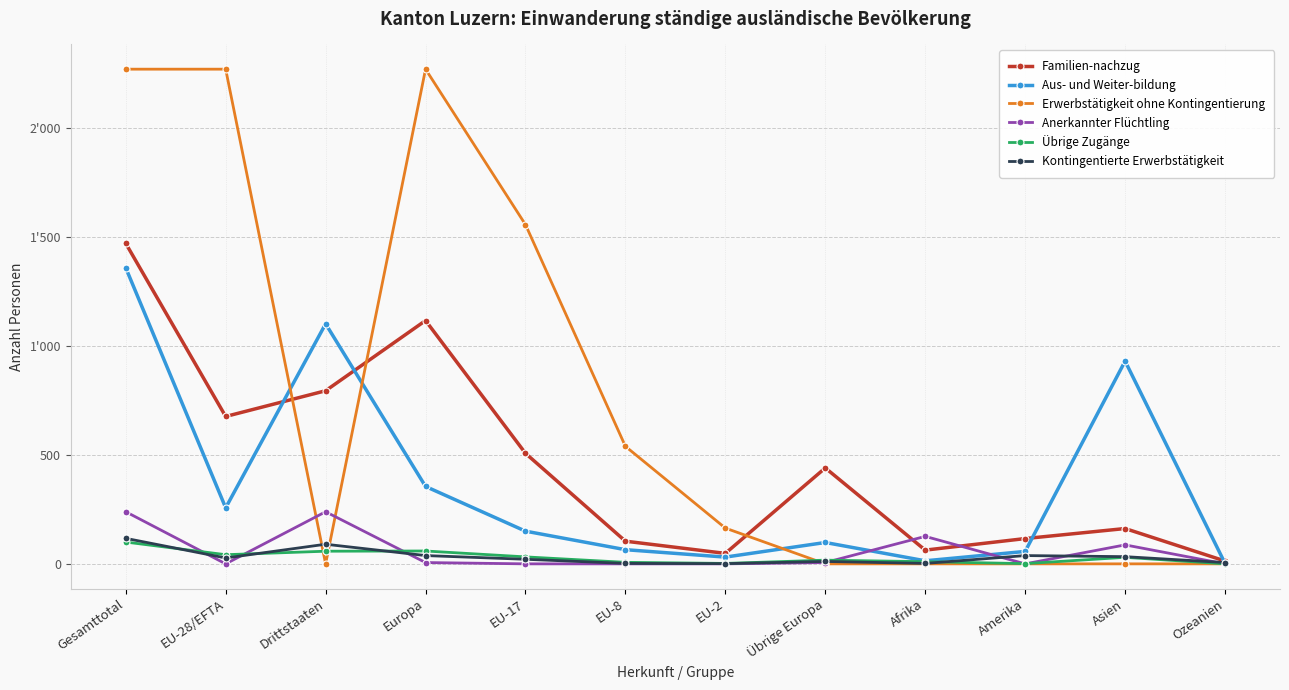

Is this an area chart (filled region under the line)?

No